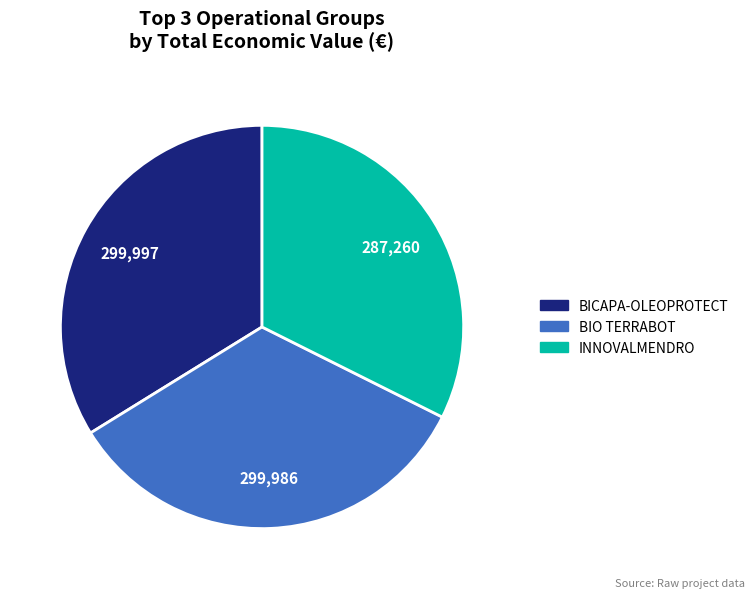

How many slices are in this pie chart?

3